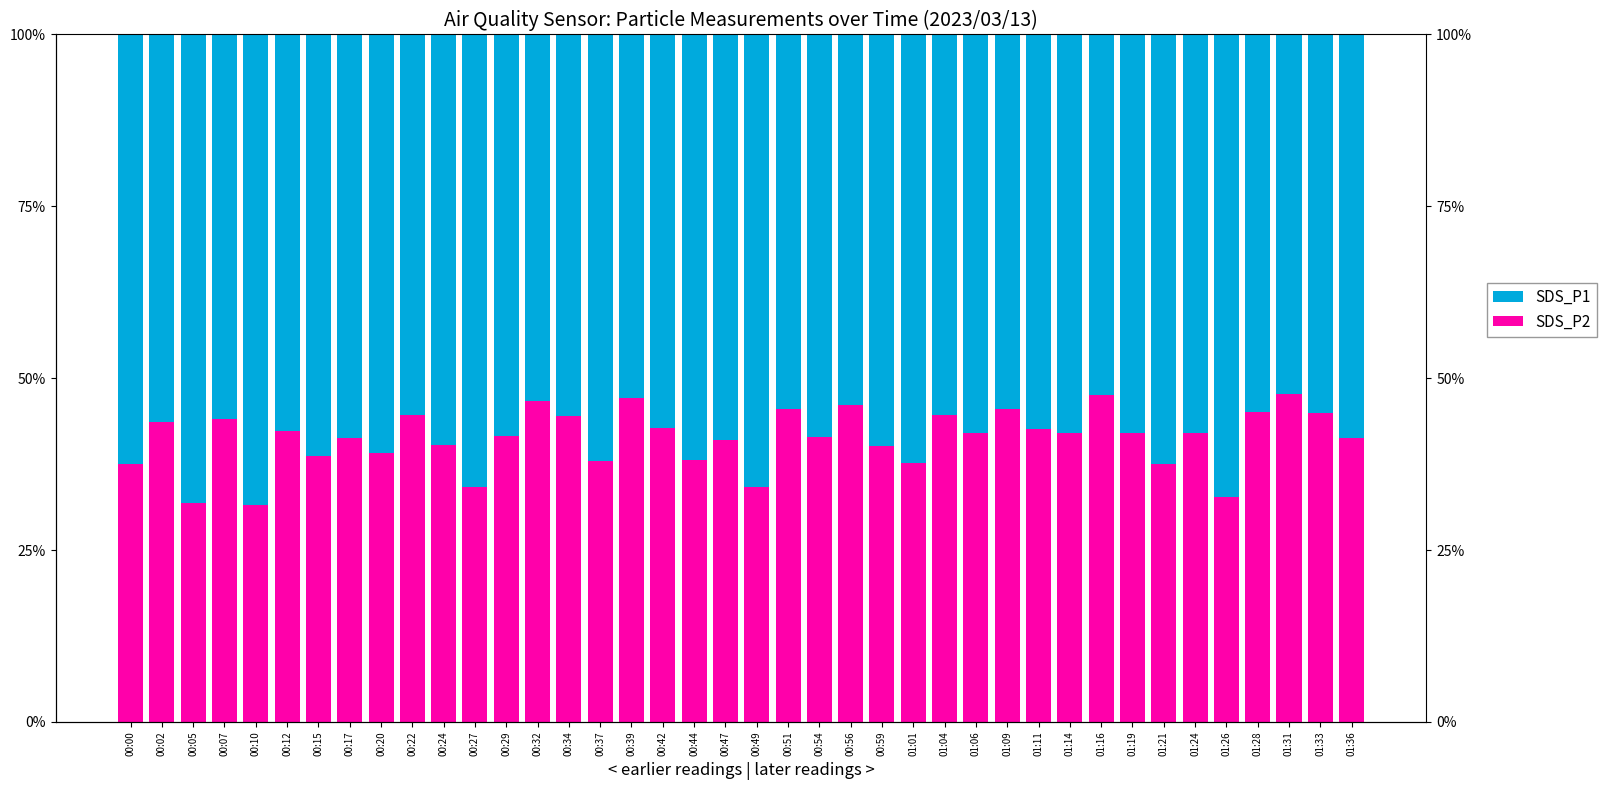

Rank the series by their average value, from lowest to highest.

SDS_P2, SDS_P1